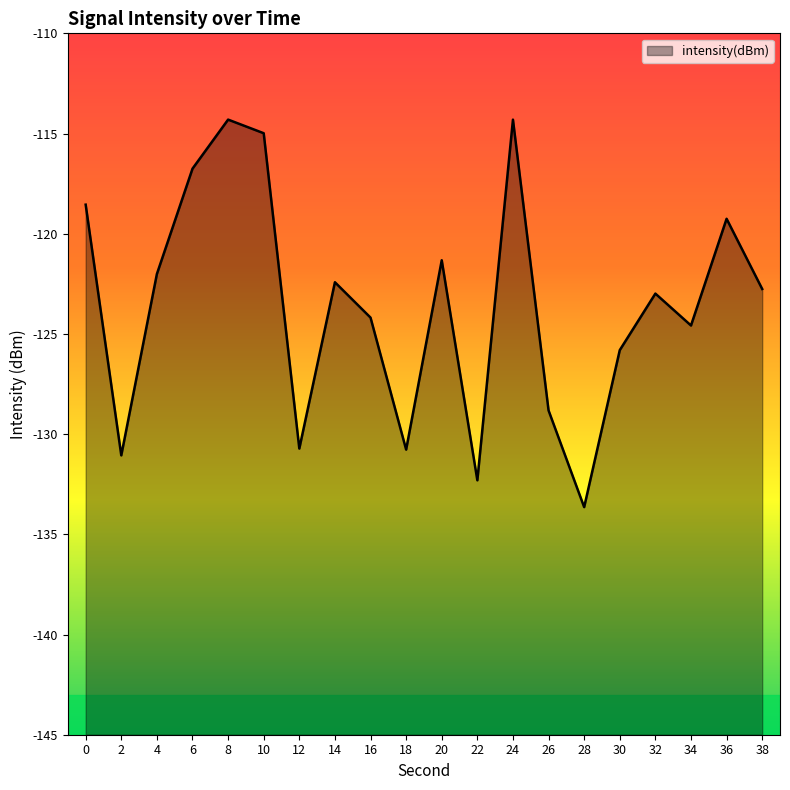

Is it true that the value at 32 is -123.0?

True